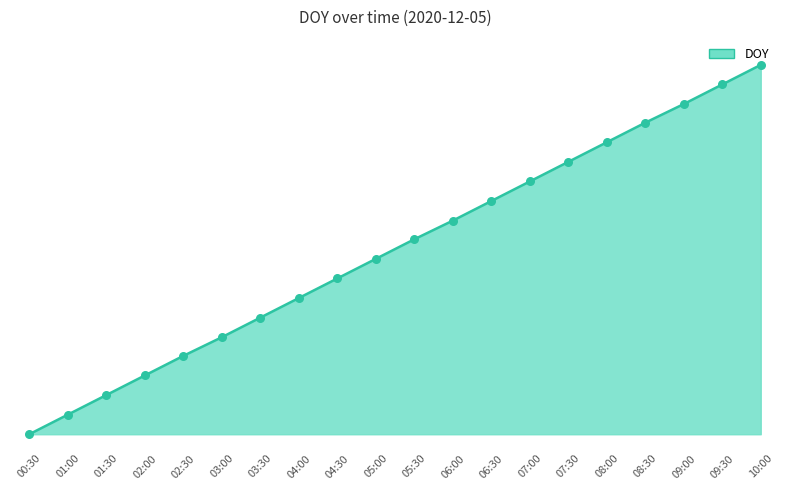

Between 10:00 and 06:00, which is larger?

10:00